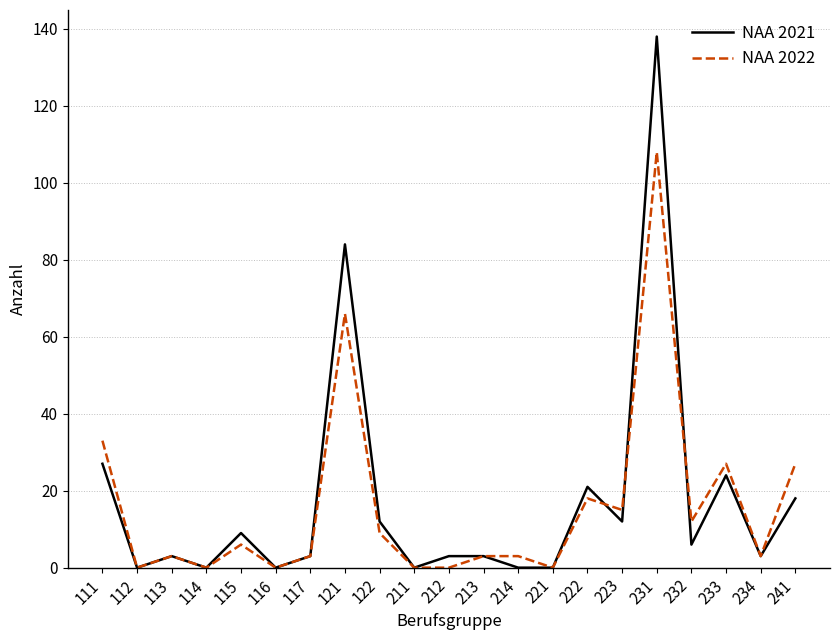

Count the number of categories in the chart.

21